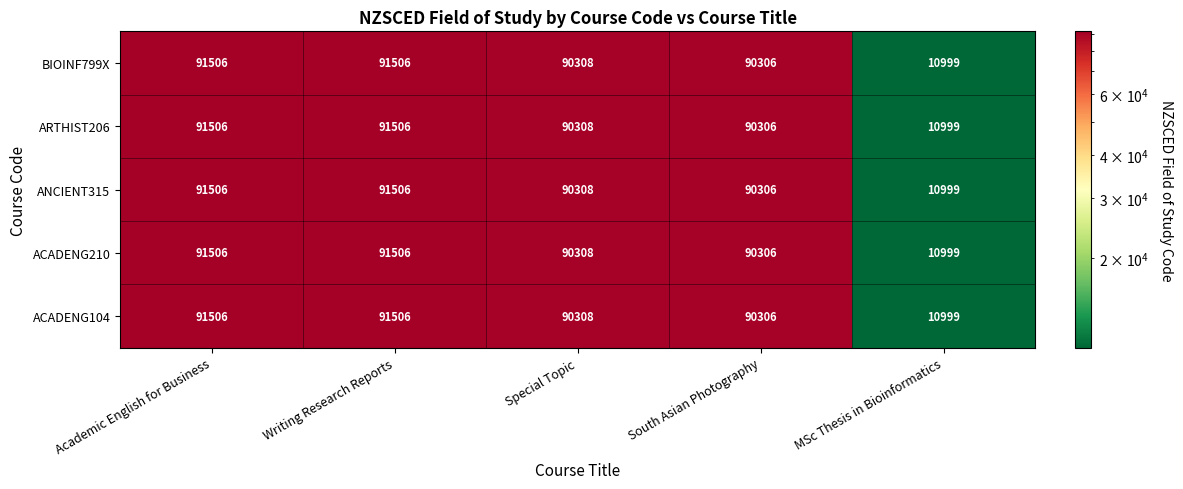

Reading left to right, list all the values displayed in this chart.

BIOINF799X: 91506	91506	90308	90306	10999
ARTHIST206: 91506	91506	90308	90306	10999
ANCIENT315: 91506	91506	90308	90306	10999
ACADENG210: 91506	91506	90308	90306	10999
ACADENG104: 91506	91506	90308	90306	10999